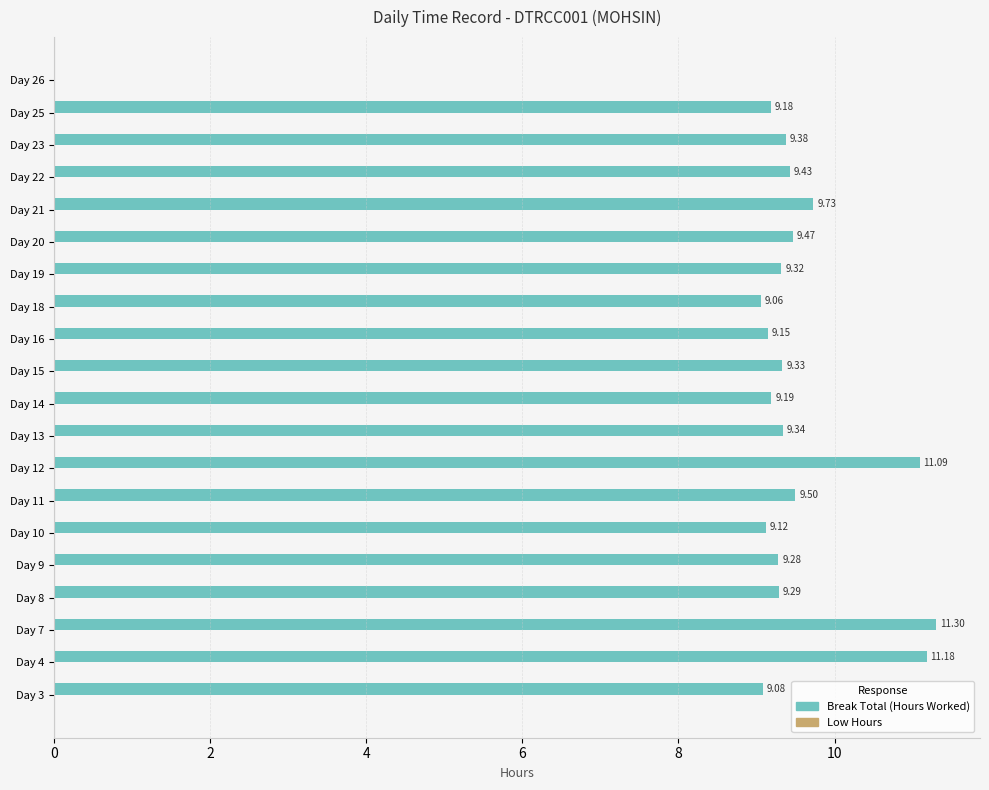

What is the sum of all values?

182.4